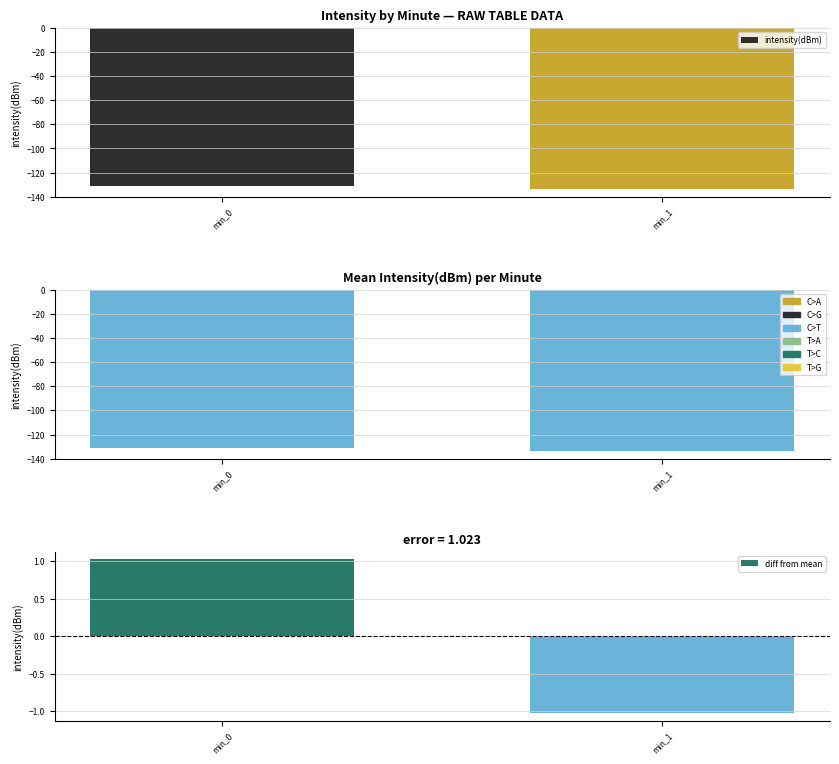

What is the sum of all mean intensity values?

-264.7